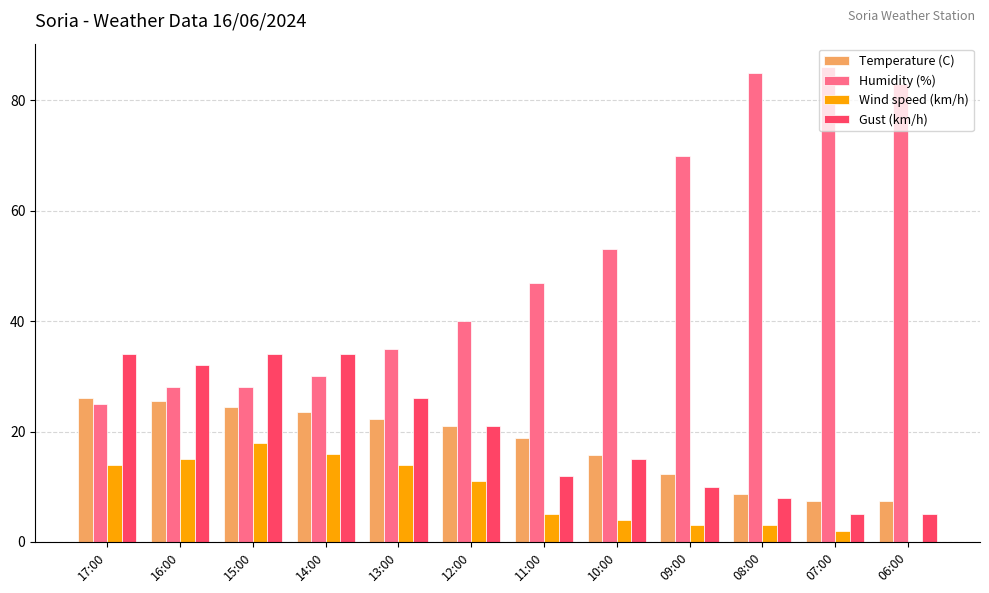

What is the maximum value shown in the chart?

86.0